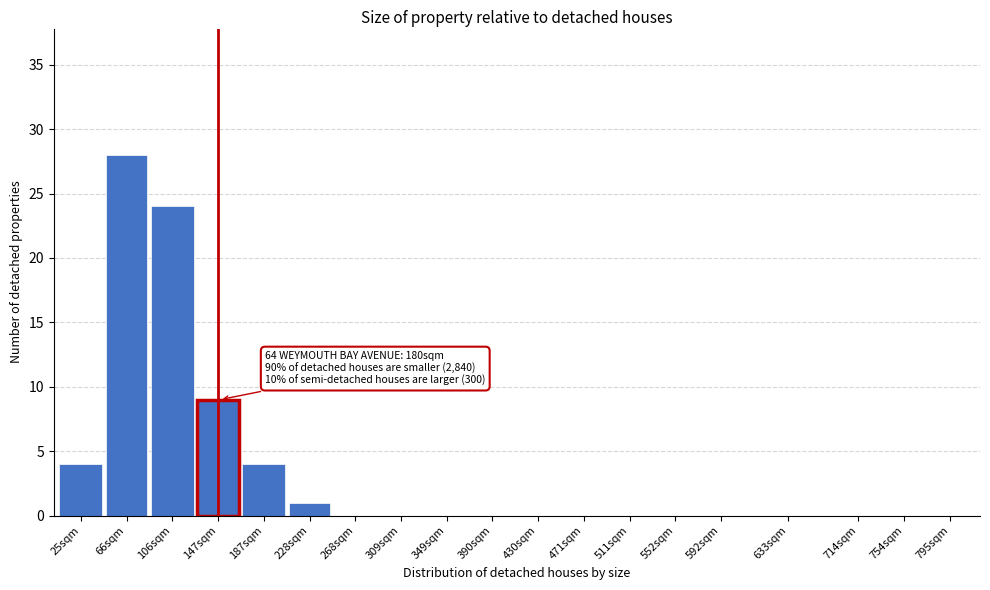

Reading left to right, extract all data points from this chart.

25sqm=4	66sqm=28	106sqm=24	147sqm=9	187sqm=4	228sqm=1	268sqm=0	309sqm=0	349sqm=0	390sqm=0	430sqm=0	471sqm=0	511sqm=0	552sqm=0	592sqm=0	633sqm=0	714sqm=0	754sqm=0	795sqm=0